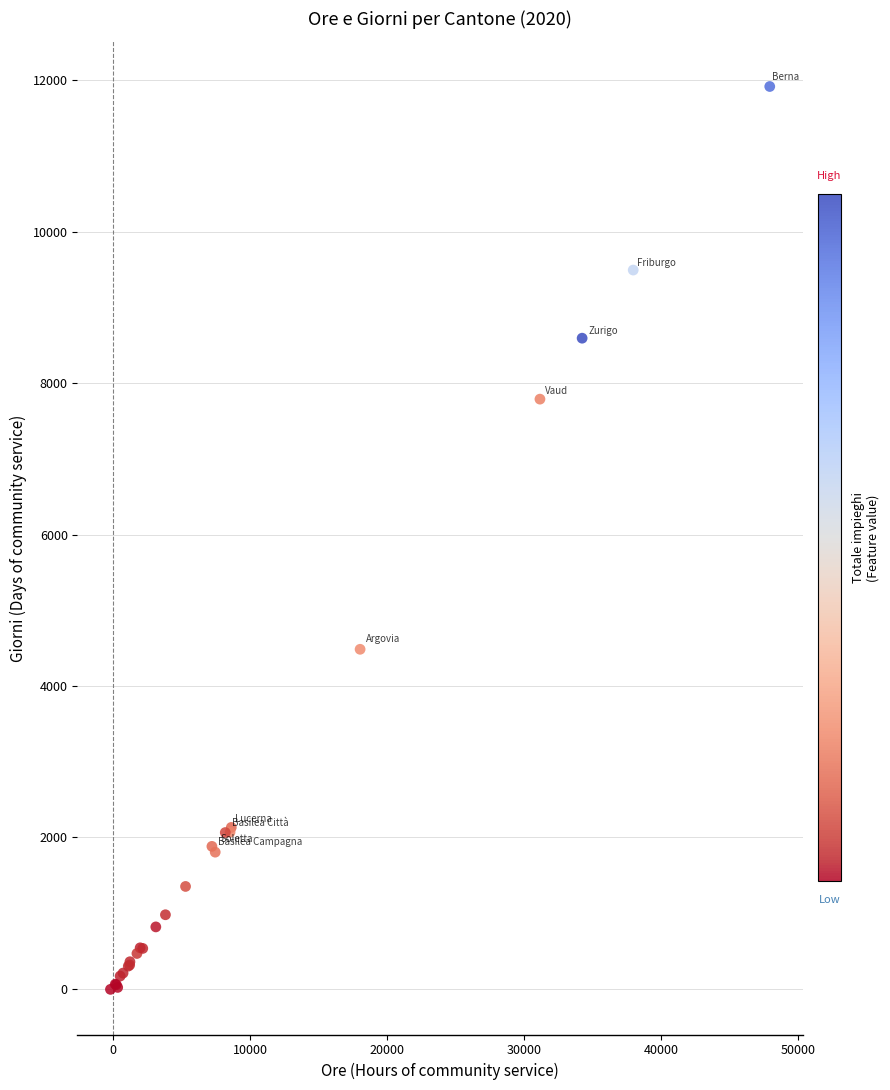

What Y value in the scatter plot is closest to 5954?

4483.7